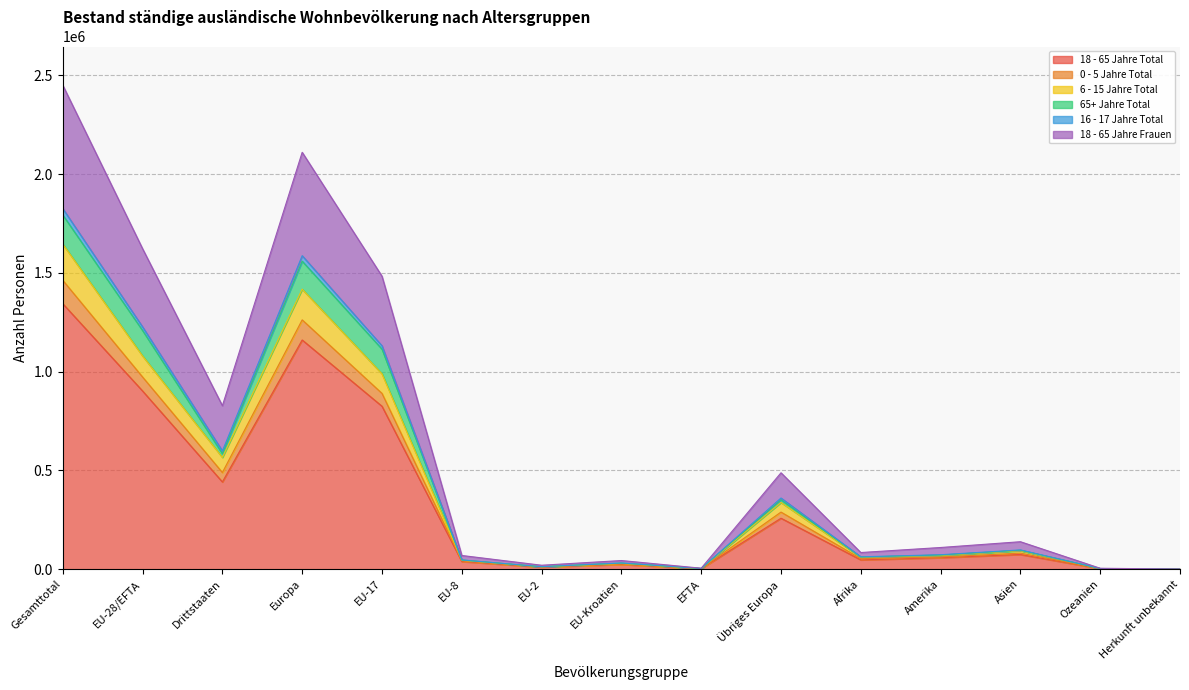

The value of 18 - 65 Jahre Total at Gesamttotal is 1343747. True or false?

True